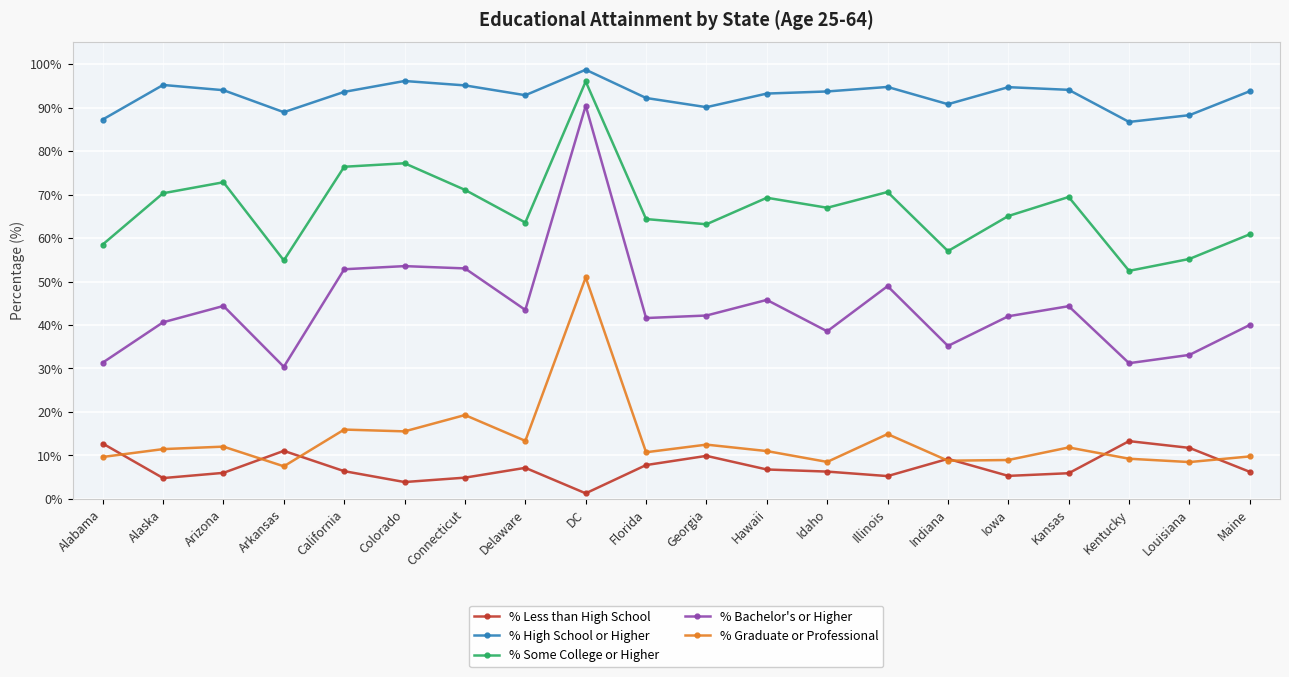

What is the value of the % Some College or Higher point at the 3rd from the left?

72.8